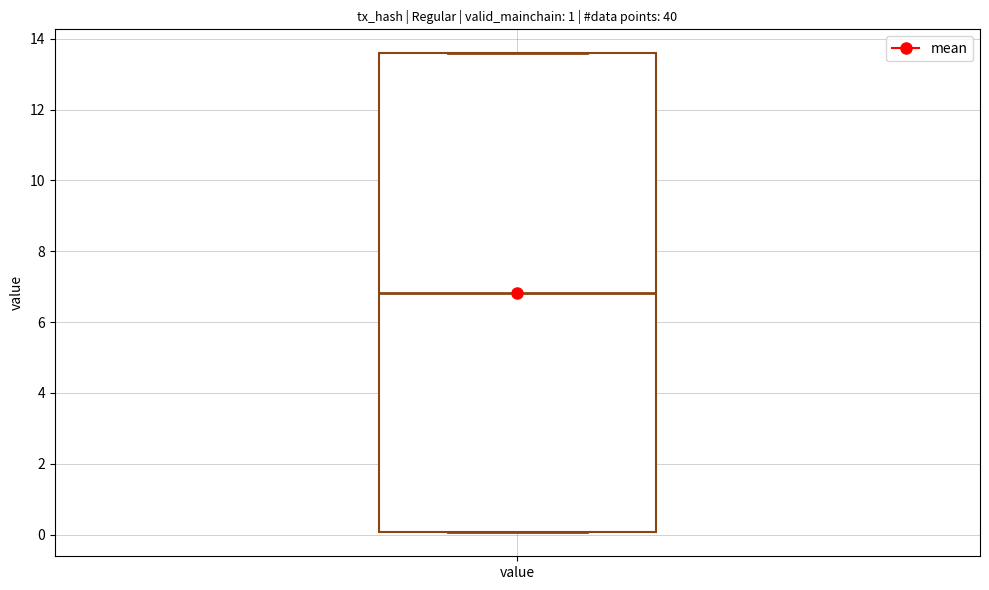

Transcribe this box plot: give where the median line is, the range the box spans, and where the two whiskers end, as read against the y-axis. The values are not printed on the chart, so give them approximately, as read against the axis.

median 6.8, box 0.0 to 13.6, whiskers 0.0 to 13.6